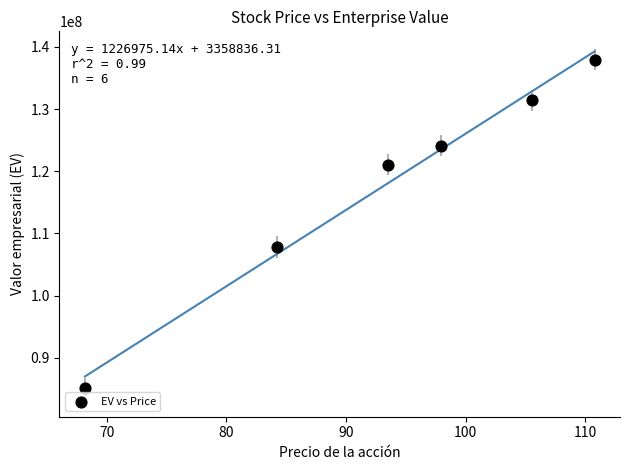

What Y value in the scatter plot is closest to 111519796?

107863110